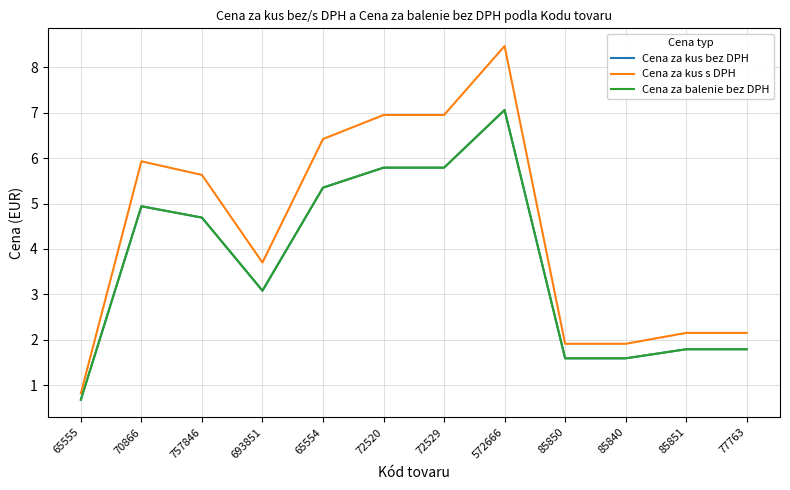

Does the chart have visible grid lines?

Yes